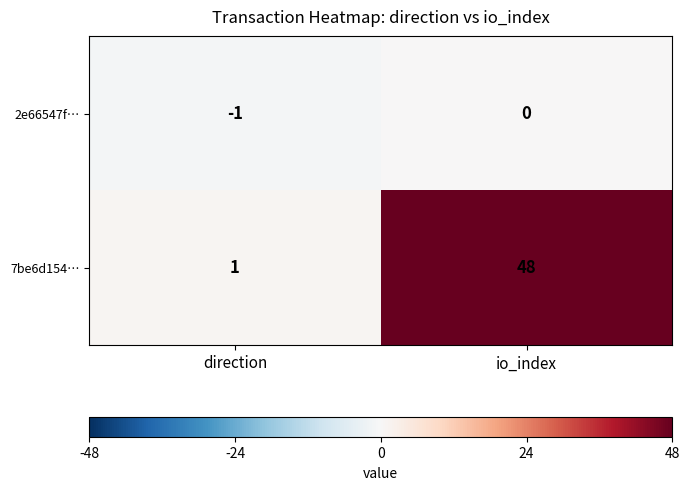

Rank the series by their maximum value, from highest to lowest.

7be6d154…, 2e66547f…